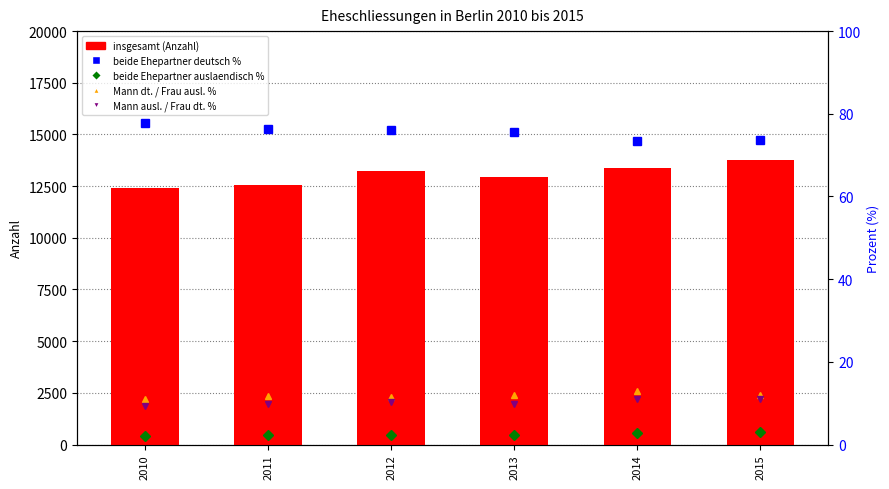

What is the minimum value shown in the chart?

2.1